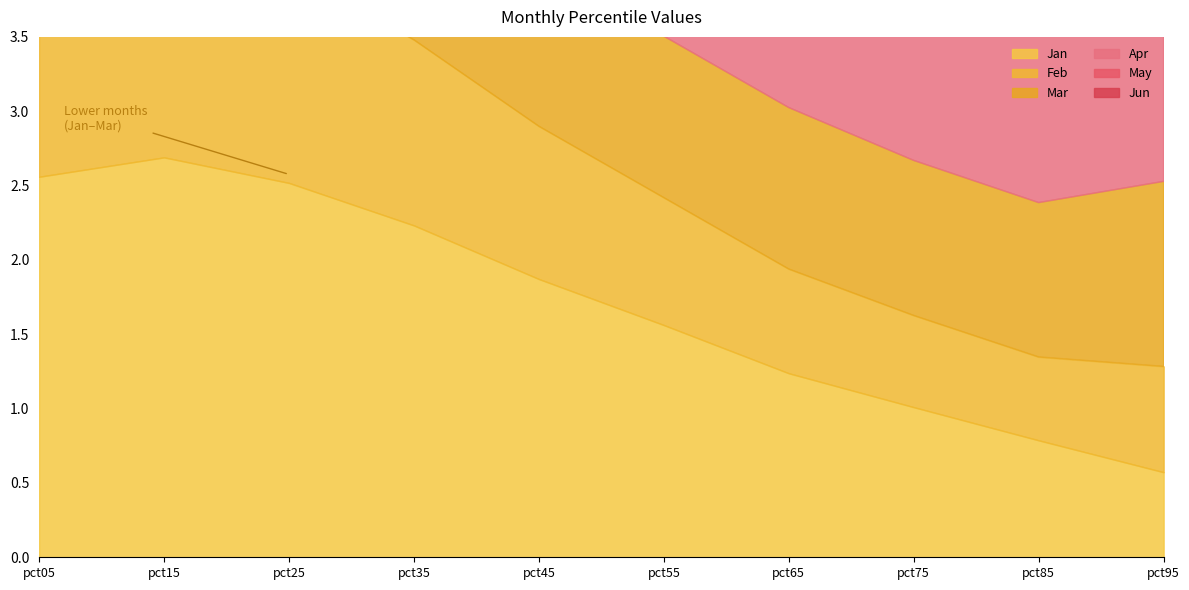

At which label does May reach its minimum?

pct05